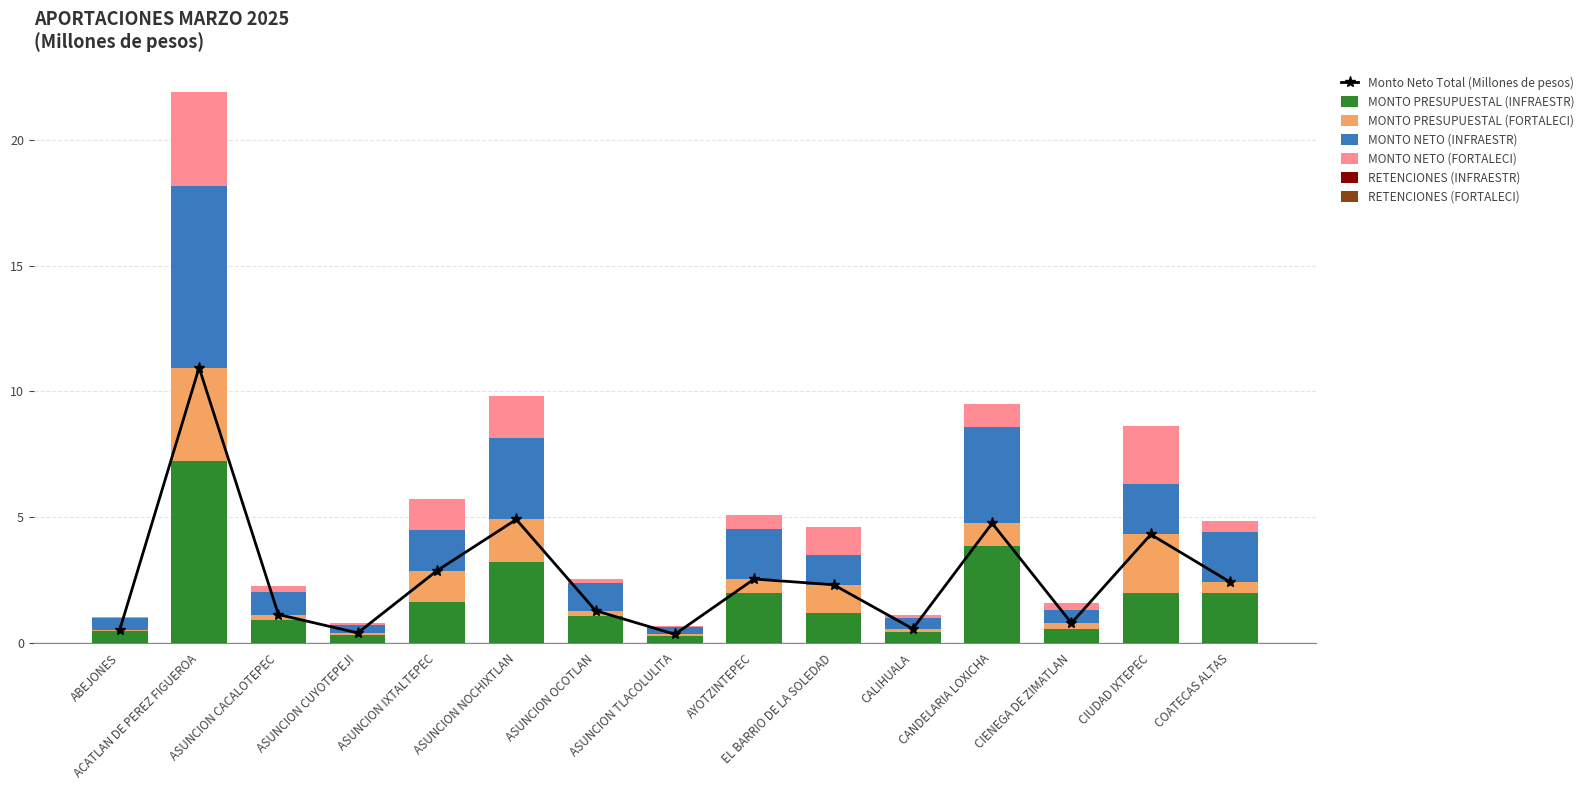

What is the difference between the MONTO PRESUPUESTAL (FORTALECI) values at ASUNCION IXTALTEPEC and ASUNCION CUYOTEPEJI?

1.2